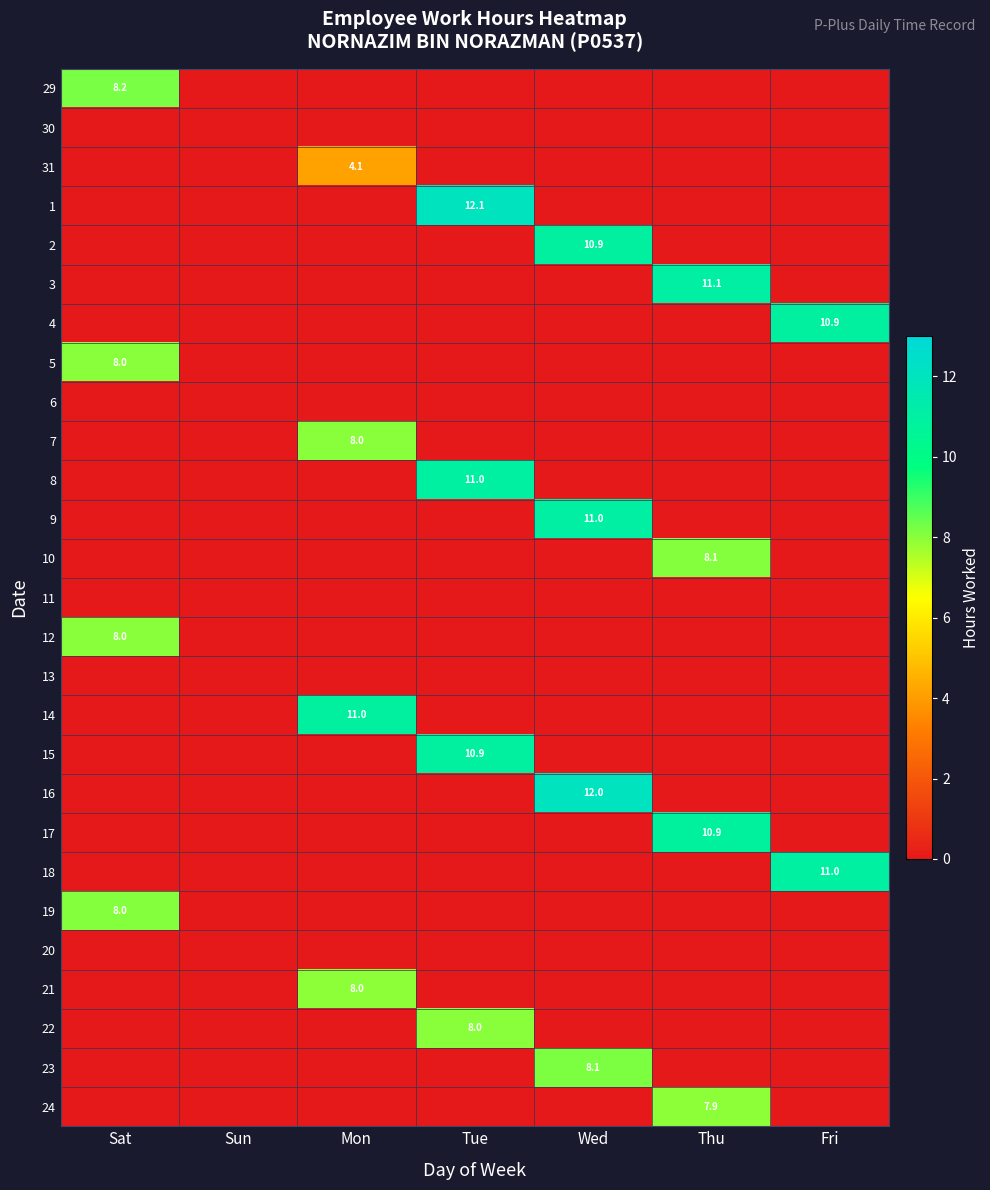

Count the number of categories in the chart.

7